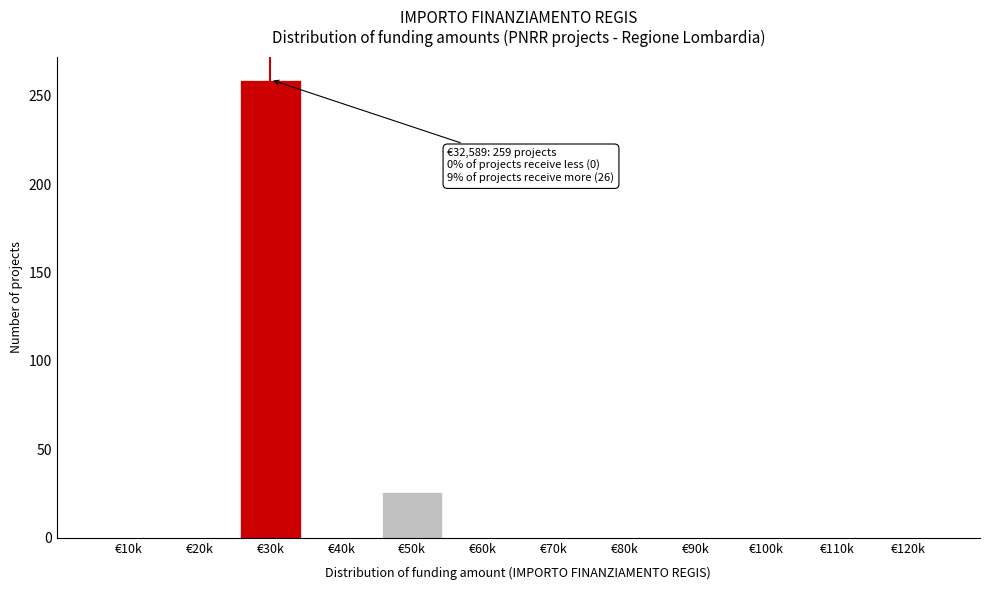

At which label is the value closest to 129?

€50k